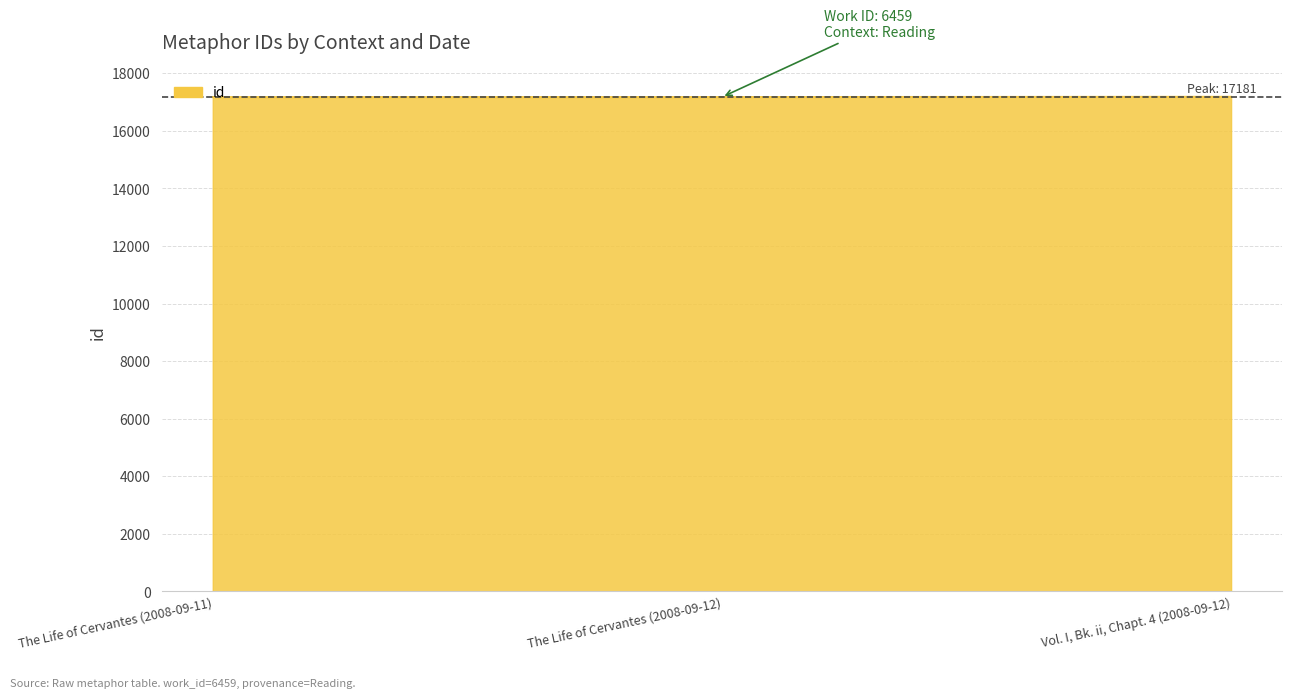

What is the change in value from The Life of Cervantes (2008-09-11) to The Life of Cervantes (2008-09-12)?

+1